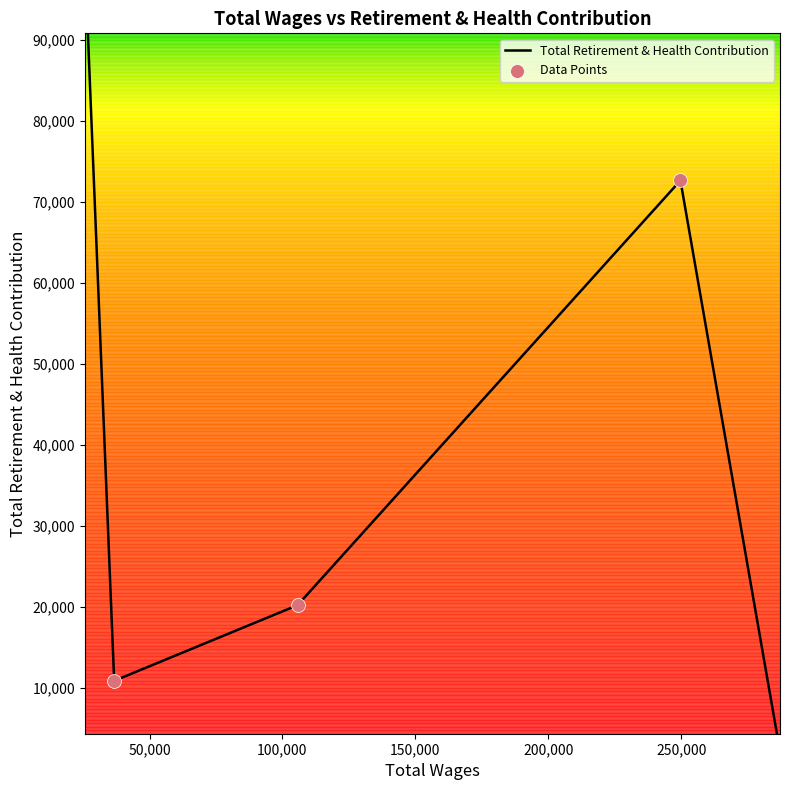

What is the ratio of the value at 249724.0 to the value at 105706.0?

3.6